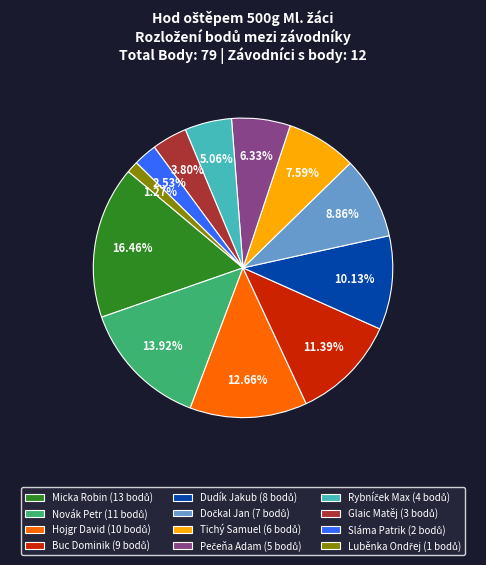

Count the number of slices in the pie.

12